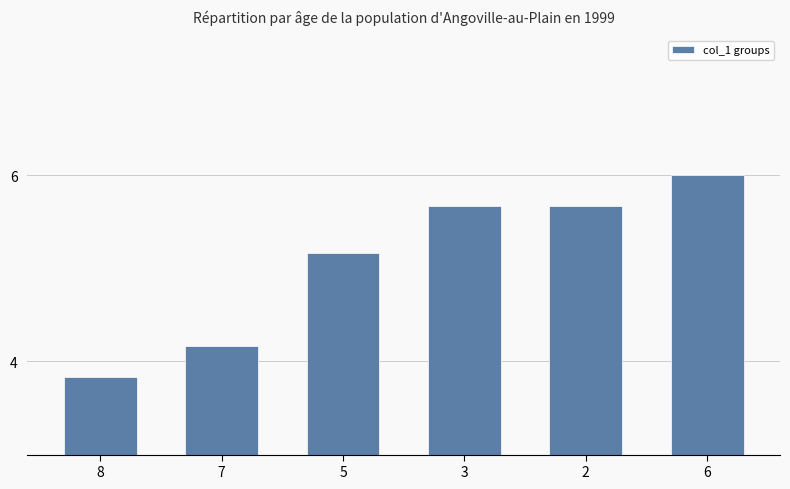

What is the difference between the values at 3 and 7?

1.5